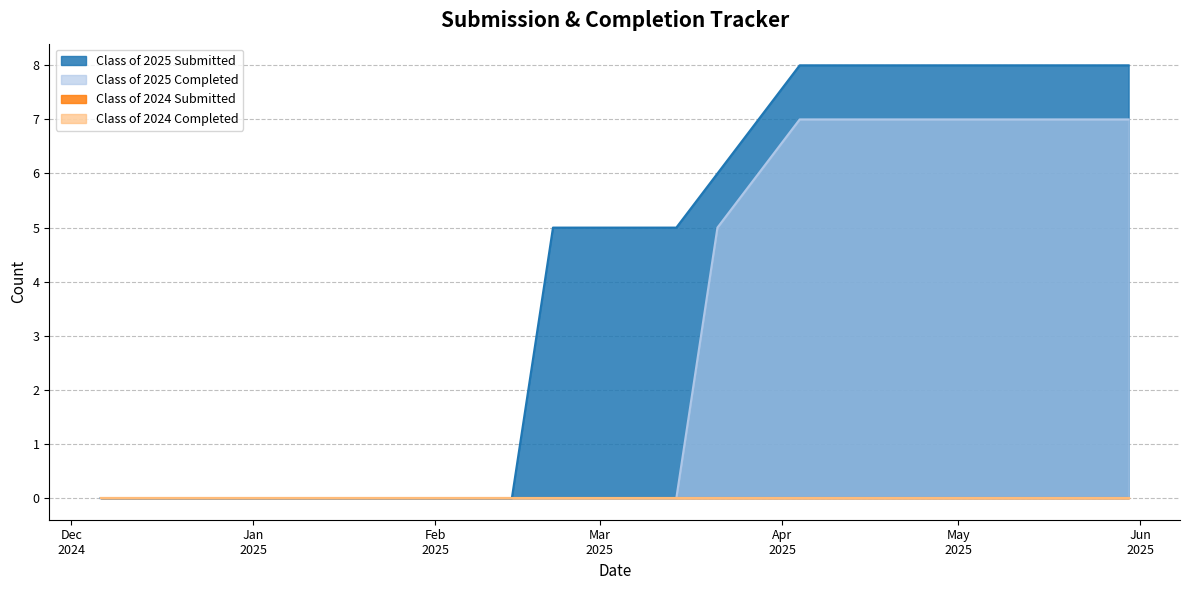

Does the chart display data point markers on the line(s)?

No